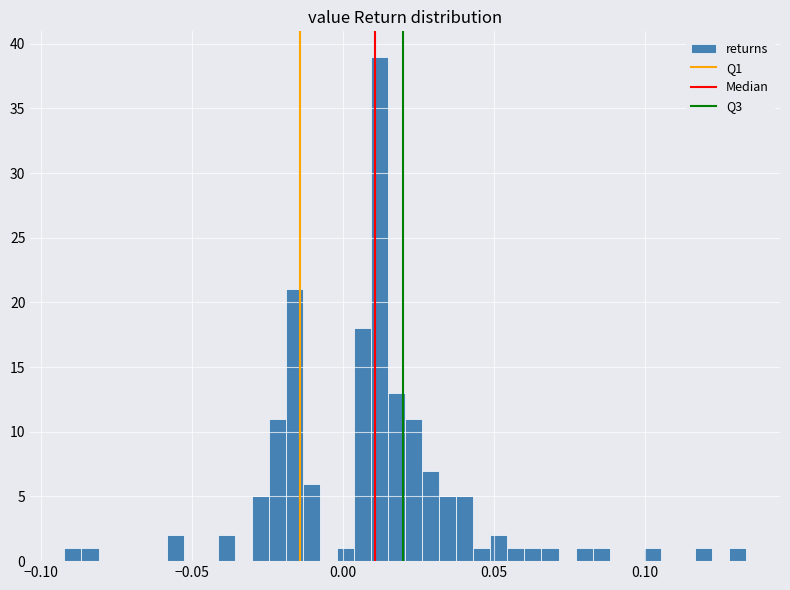

Read against the x-axis, roughly where is the centre of the tallest bar?

0.010